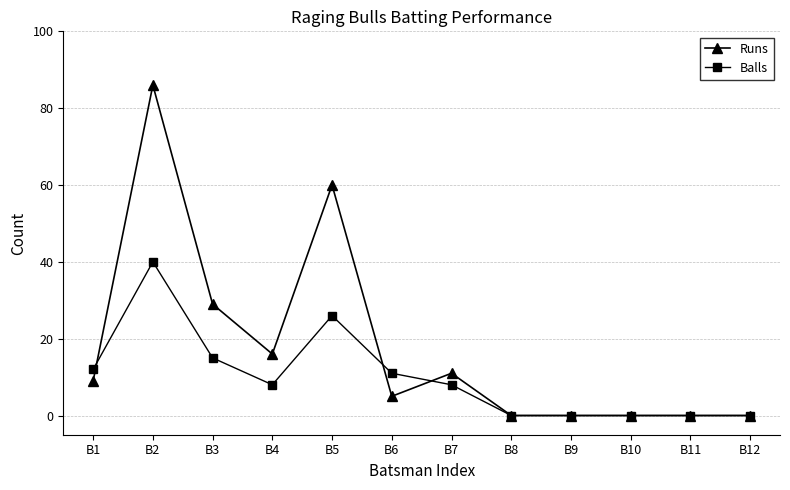

Where do Balls and Runs first cross each other?

B1 and B2